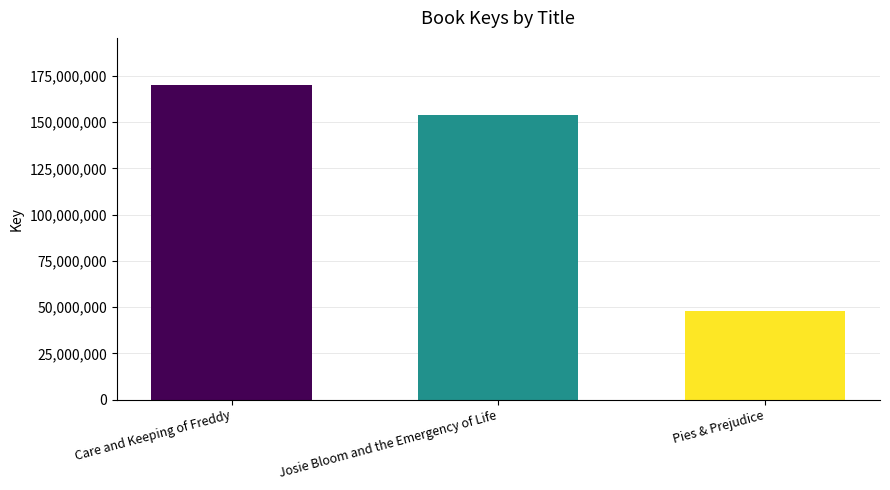

What is the greatest value displayed?

169996900